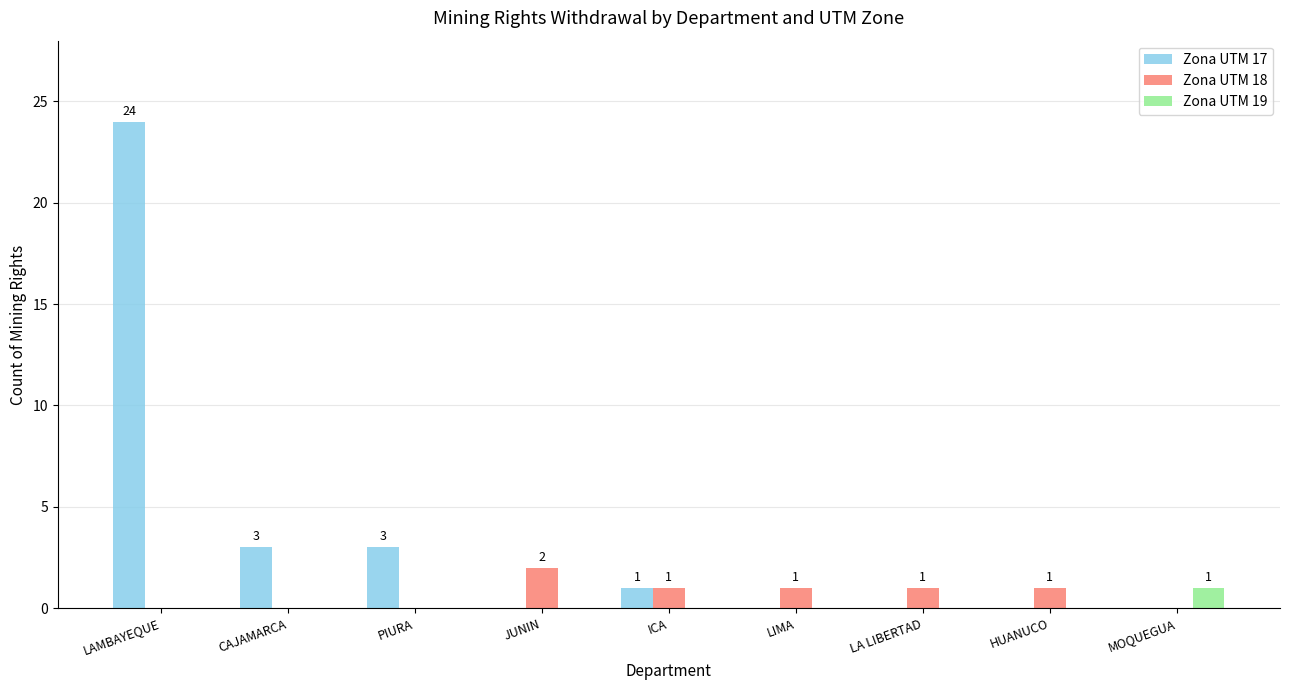

What is the sum of all Zona UTM 18 values?

6